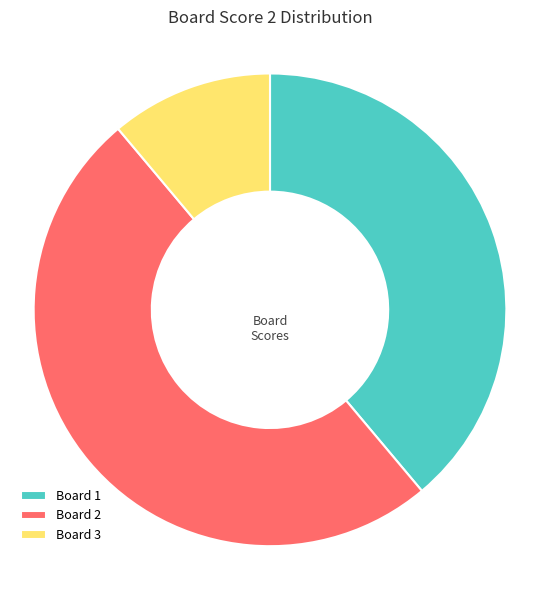

What is the smallest slice in the pie chart?

Board 3